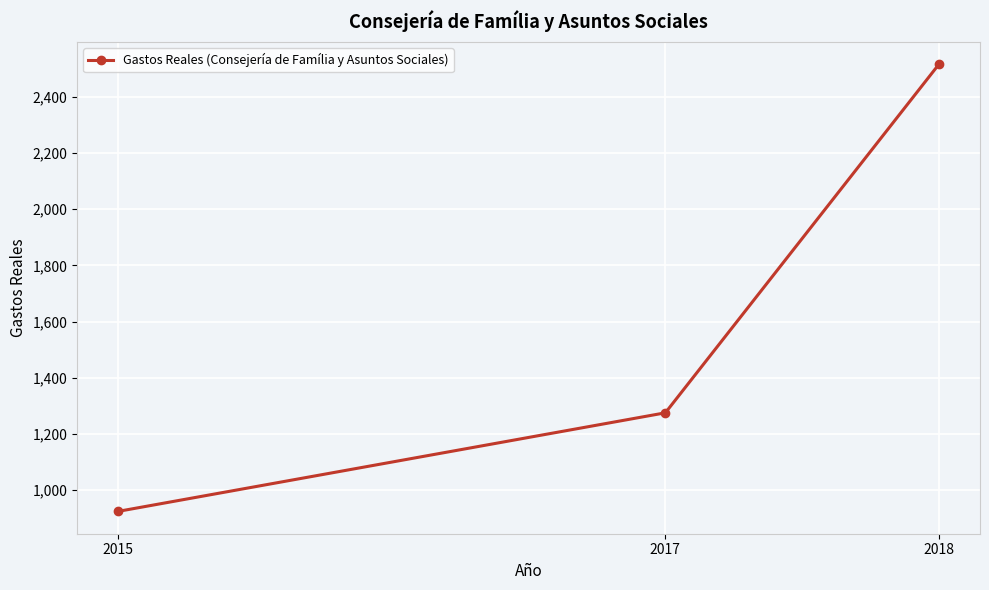

What is the value of the 2nd point from the left?

1275.4